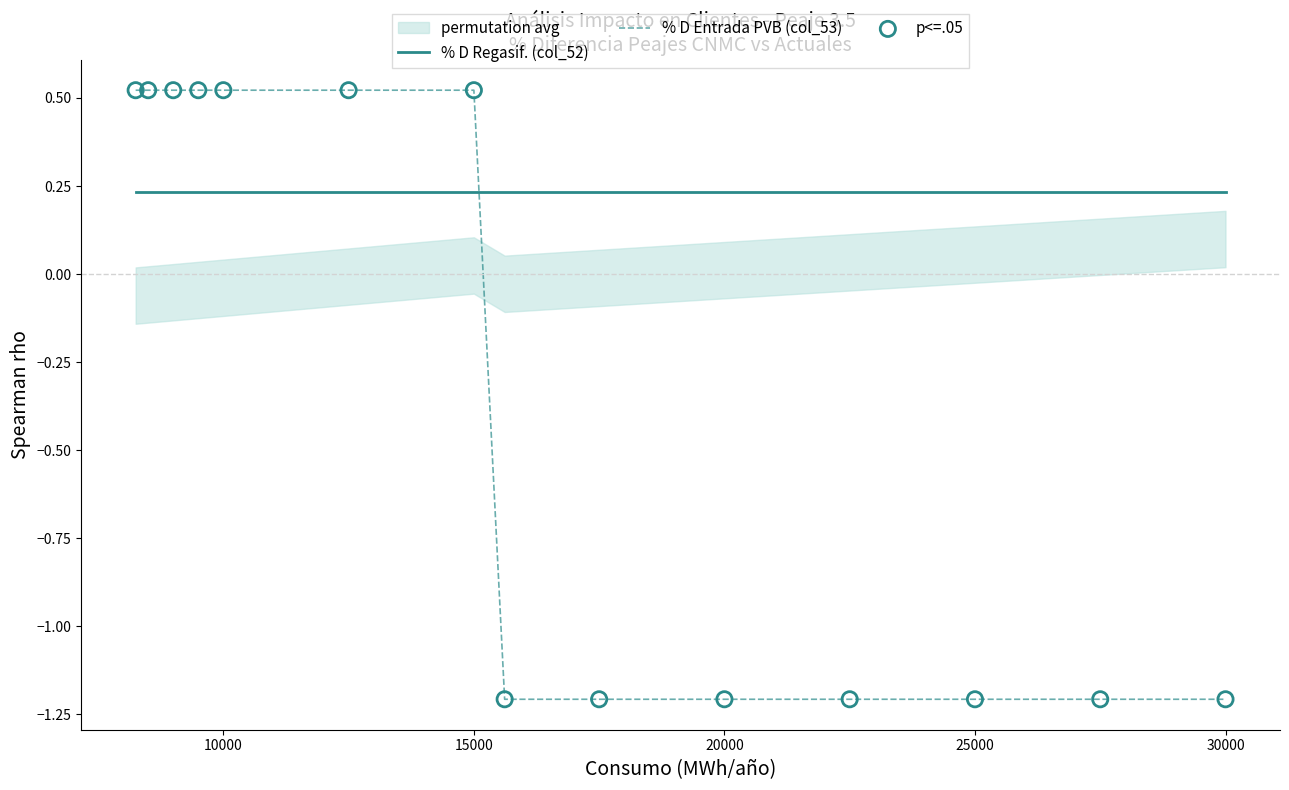

Which series reaches the maximum Y coordinate?

% D Entrada PVB (col_53)